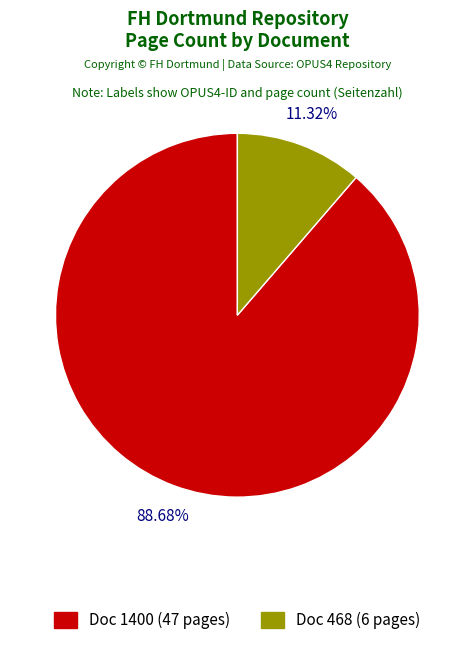

Combined, do Doc 1400 (47 pages) and Doc 468 (6 pages) account for over 50%?

Yes